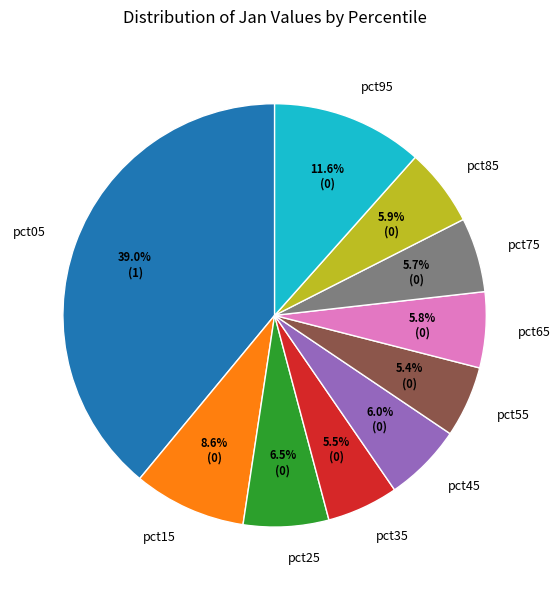

Is it true that pct05 is 39% of the pie?

True